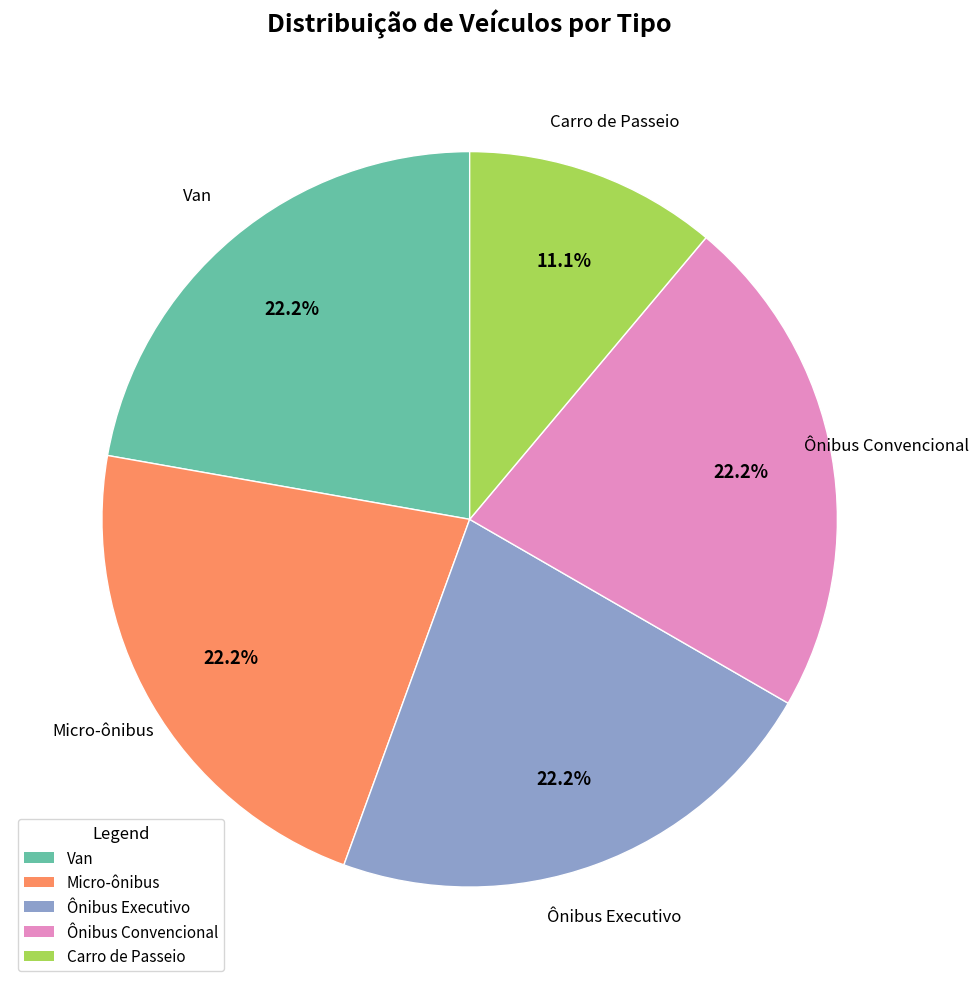

True or false: Carro de Passeio accounts for 11% of the total.

True